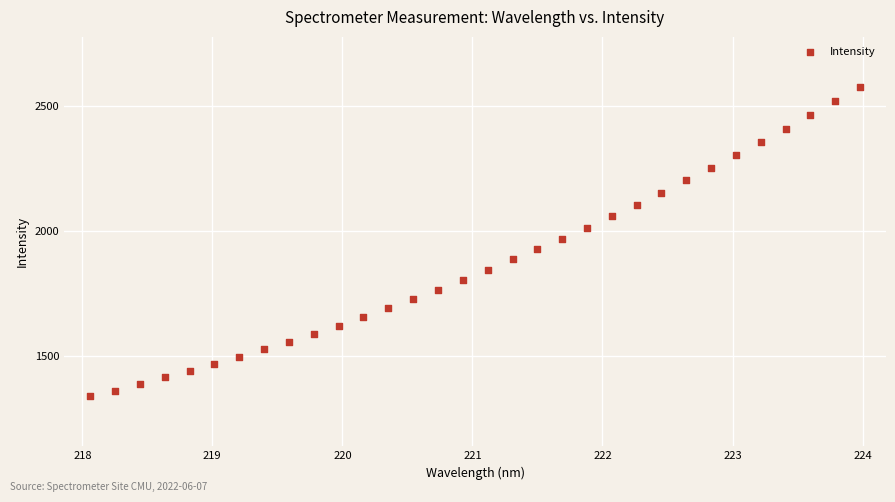

What is the range of Y values (max minus min)?

1234.3